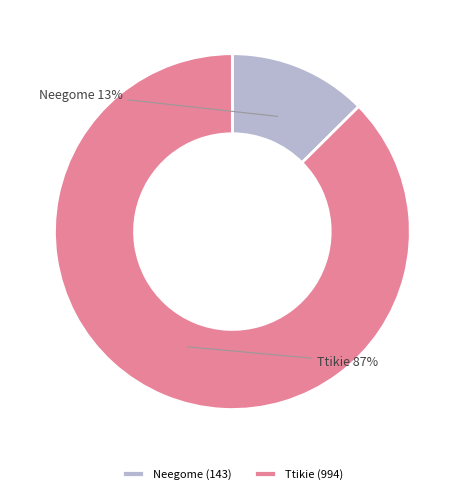

Rank the categories by value from highest to lowest.

Ttikie, Neegome